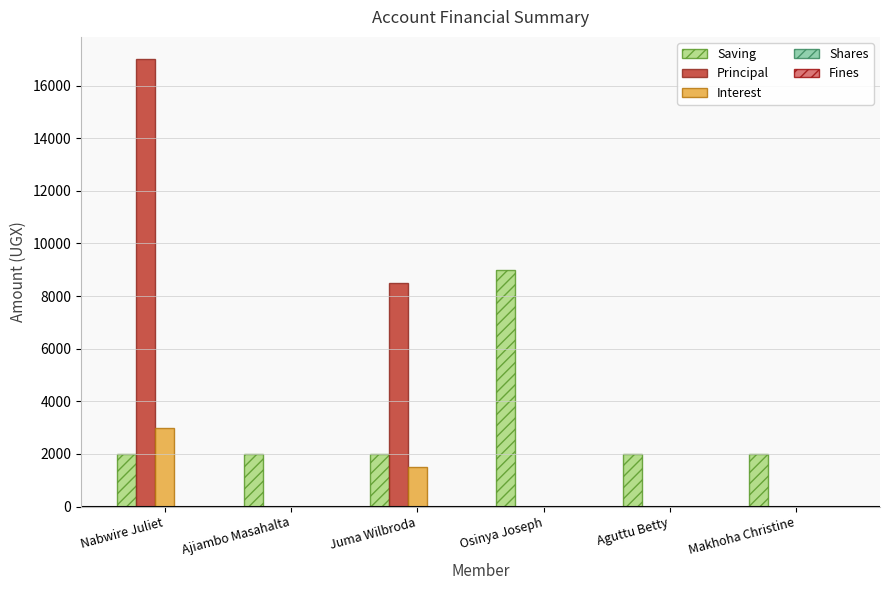

What is the spread (max minus min) of values at Osinya Joseph?

9000